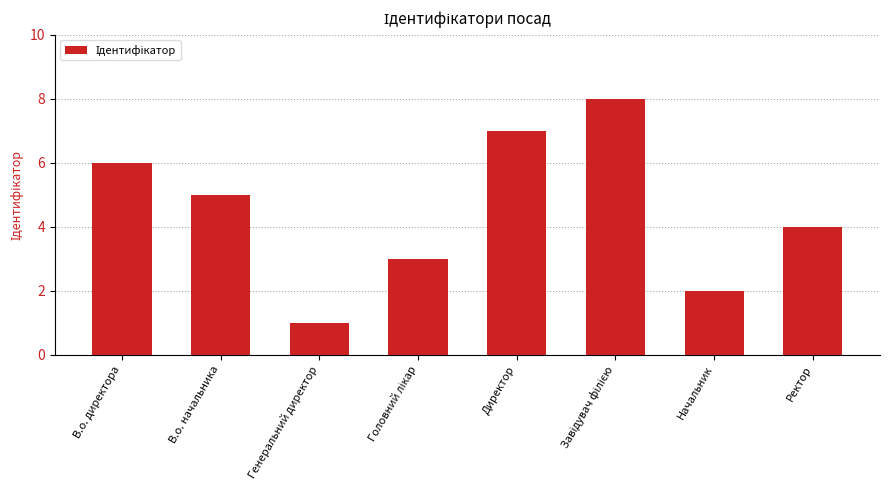

What is the minimum value shown in the chart?

1